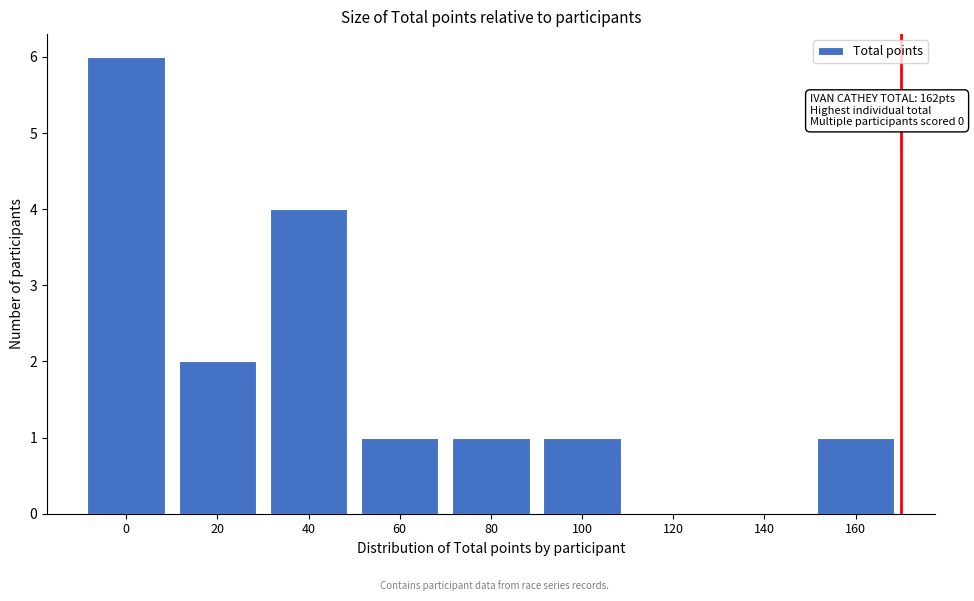

Reading left to right, transcribe all the data shown in this chart.

0=6	20=2	40=4	60=1	80=1	100=1	120=0	140=0	160=1